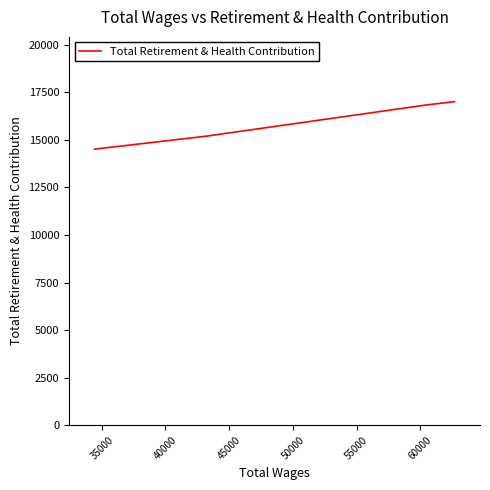

What is the smallest value displayed?

14511